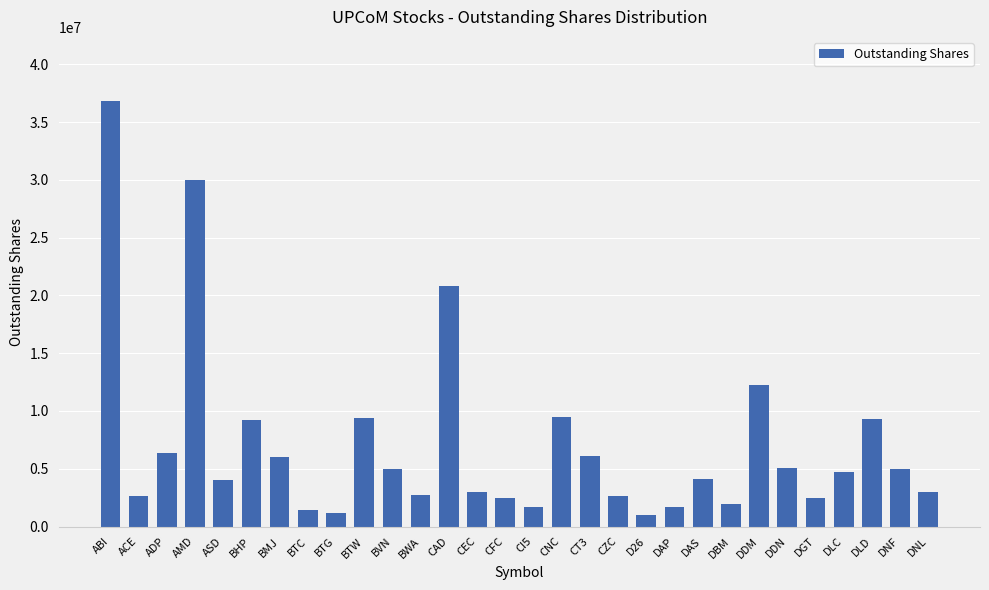

True or false: the data shows 1060550 at CFC.

False